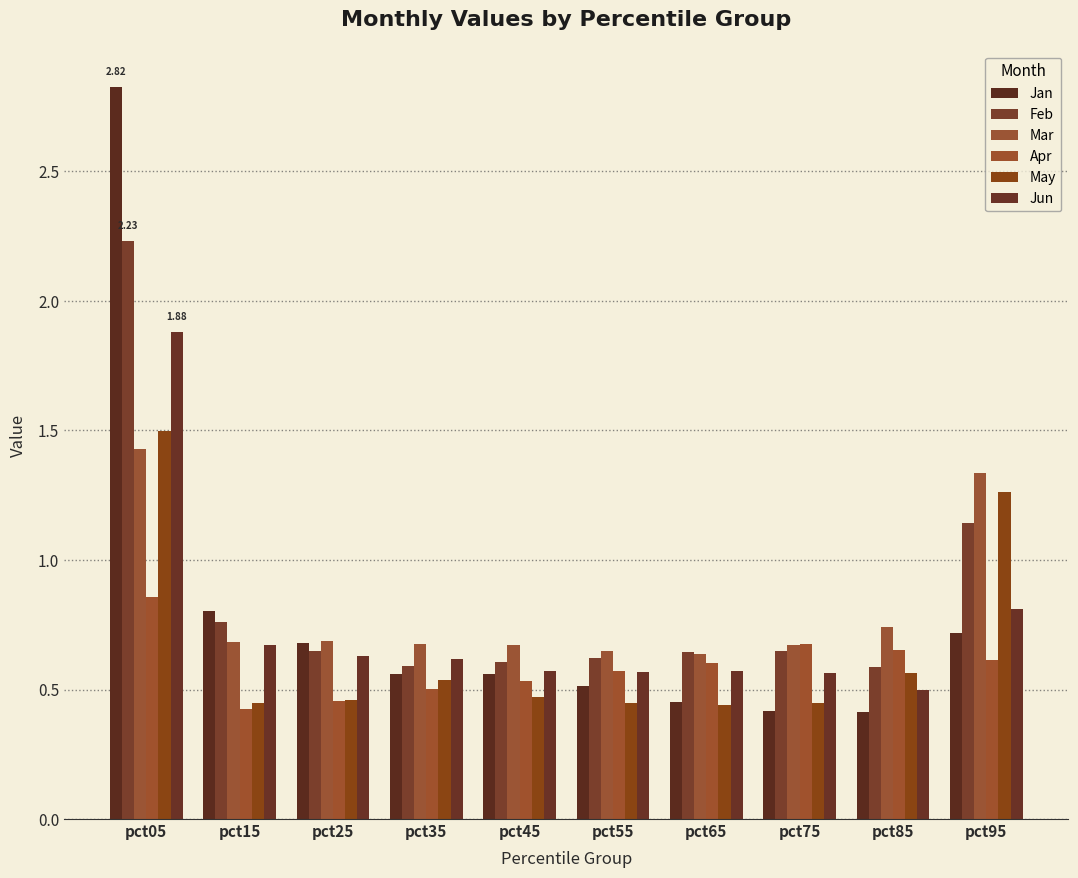

Between pct55 and pct15, which is larger?

pct15